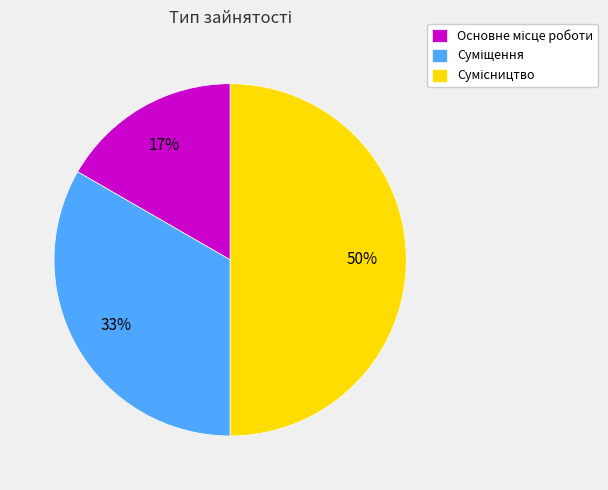

To the nearest percent, what is the average slice percentage?

33%